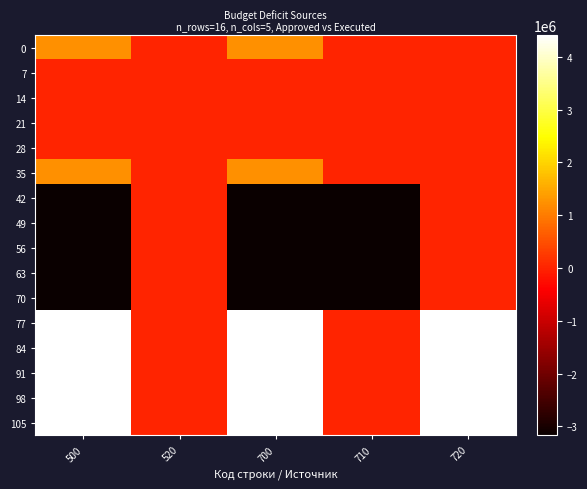

What is the maximum value shown in the chart?

4412128.1